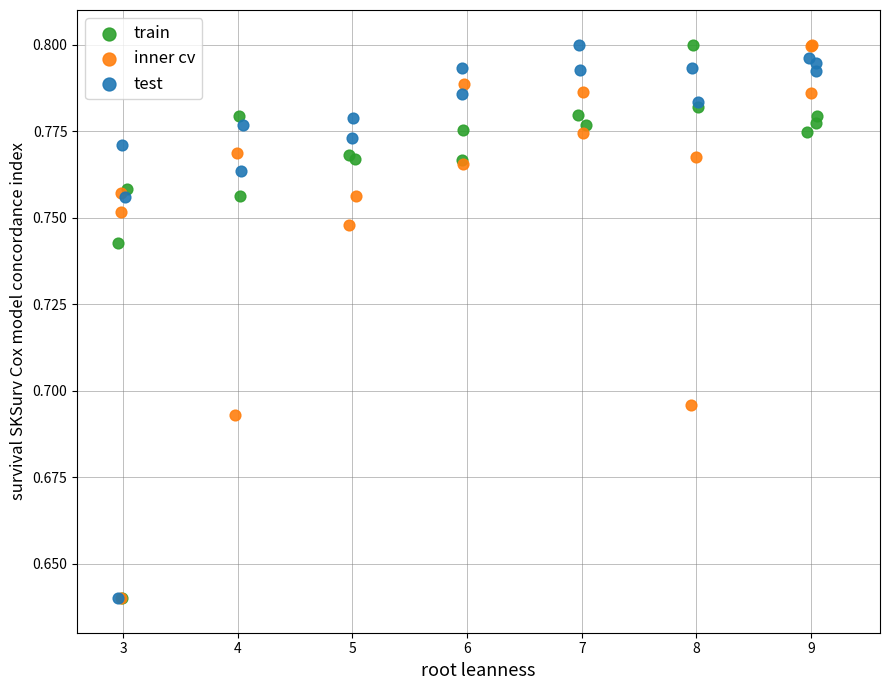

What are all the series names shown in the legend?

train, inner cv, test